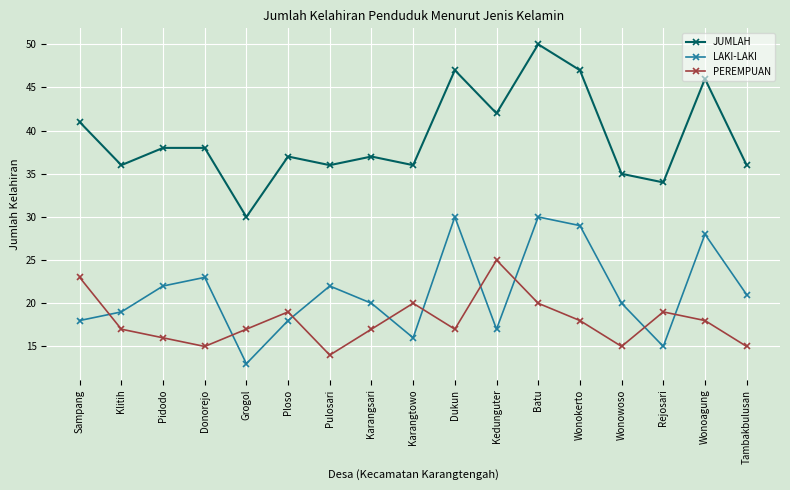

Rank the series by their average value, from highest to lowest.

JUMLAH, LAKI-LAKI, PEREMPUAN